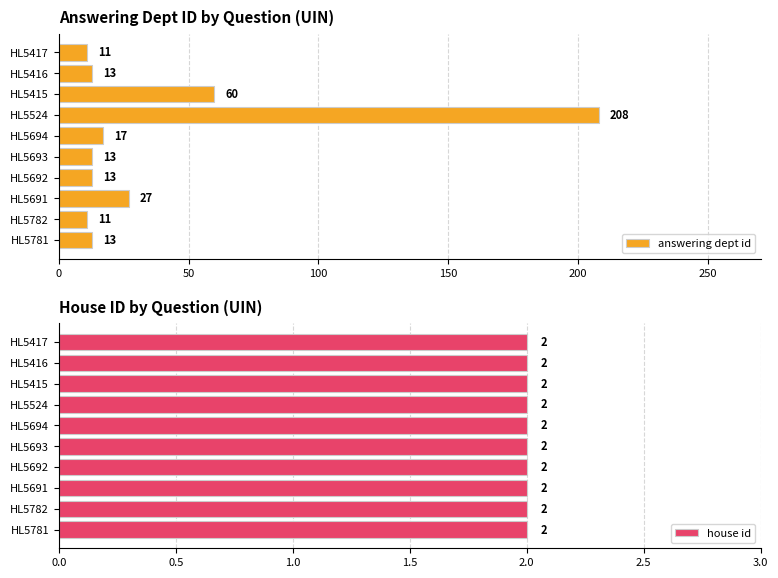

Which series has the largest total across all categories?

answering dept id